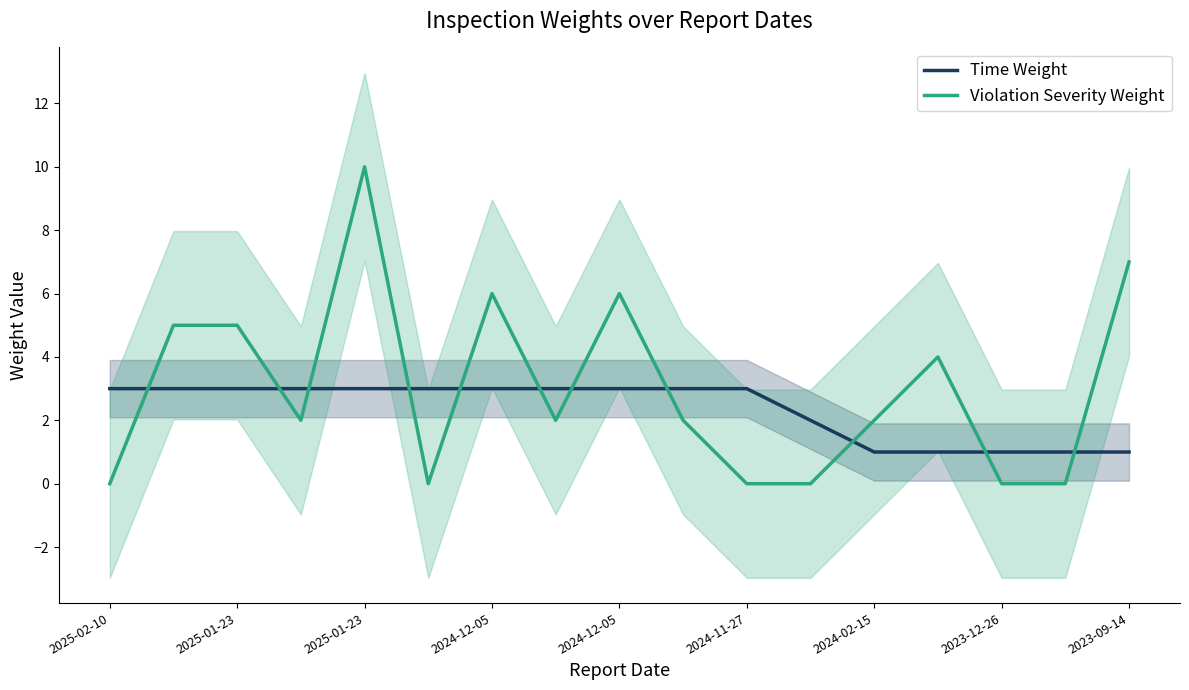

Count the number of categories in the chart.

17